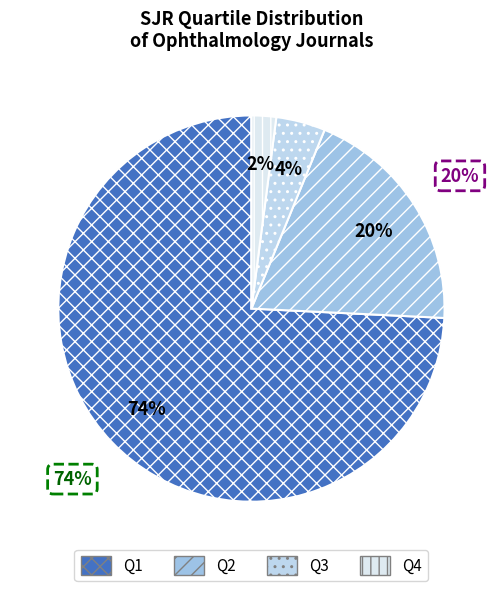

To the nearest percent, what percentage of the pie is Q2?

20%